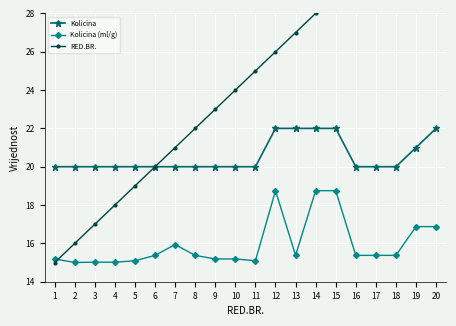

Which series has the widest spread of values?

RED.BR.